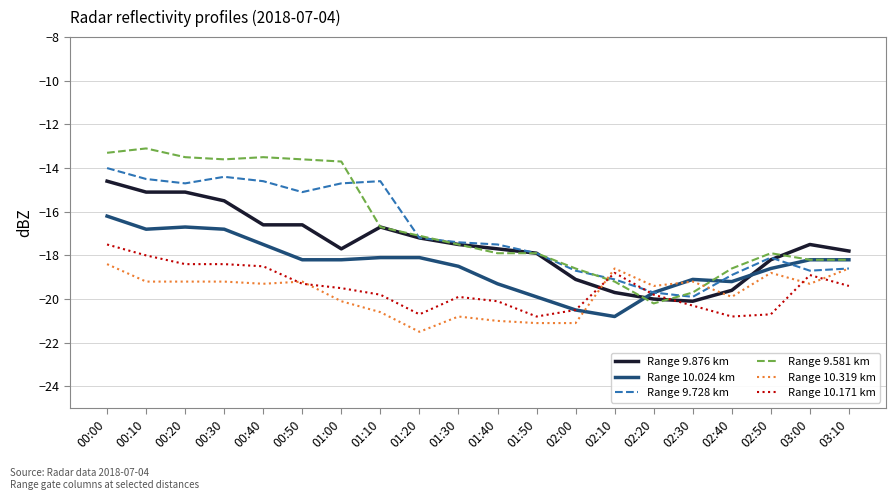

Which series changed the most between 00:20 and 01:50?

Range 9.581 km